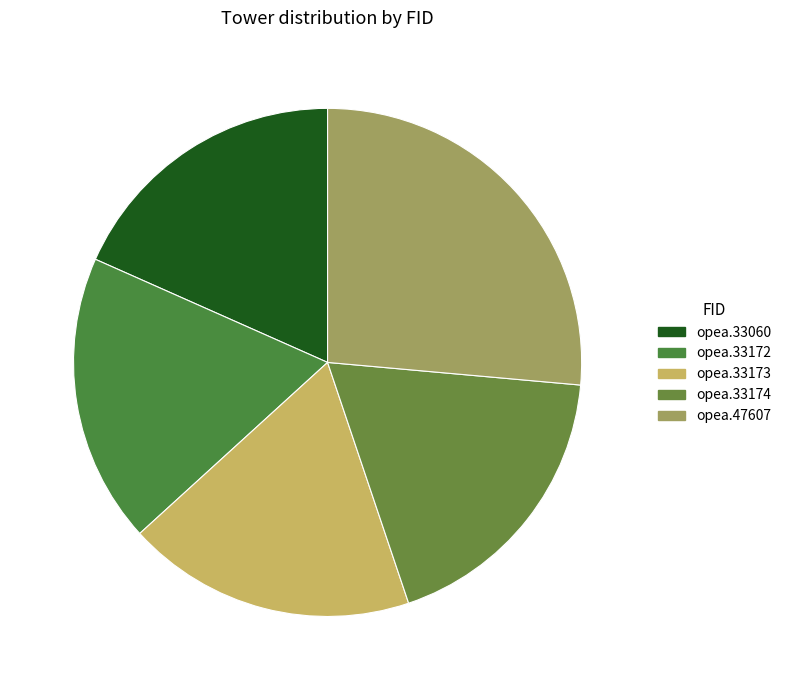

What is the largest slice in the pie chart?

opea.47607